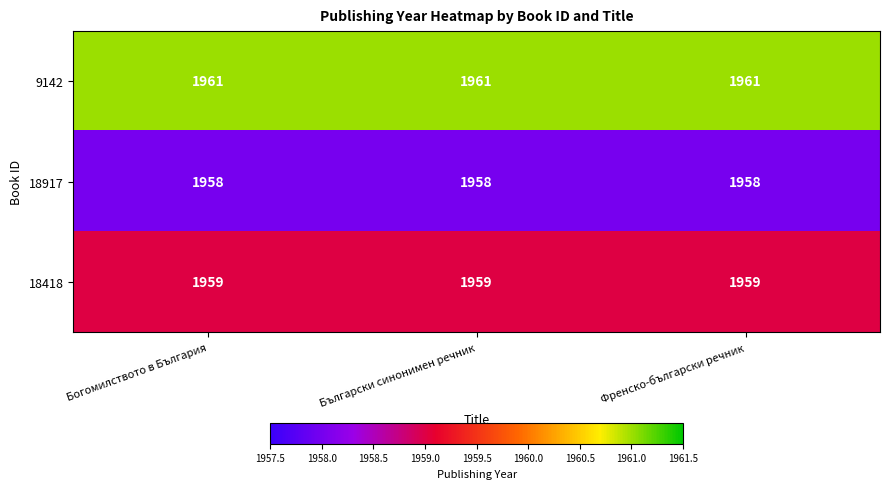

Count the number of data series in this chart.

3